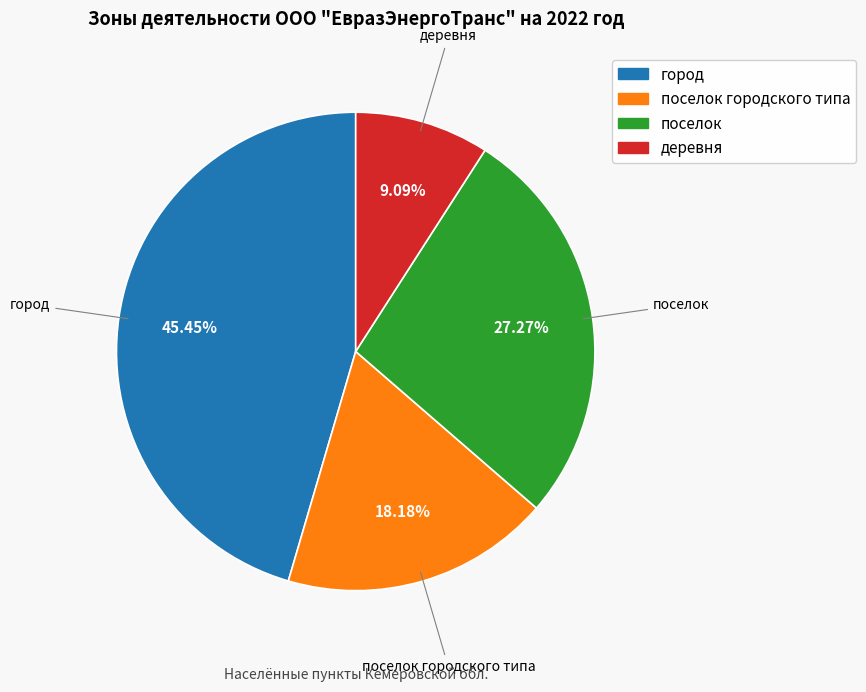

Is there any slice that represents more than half of the pie?

No